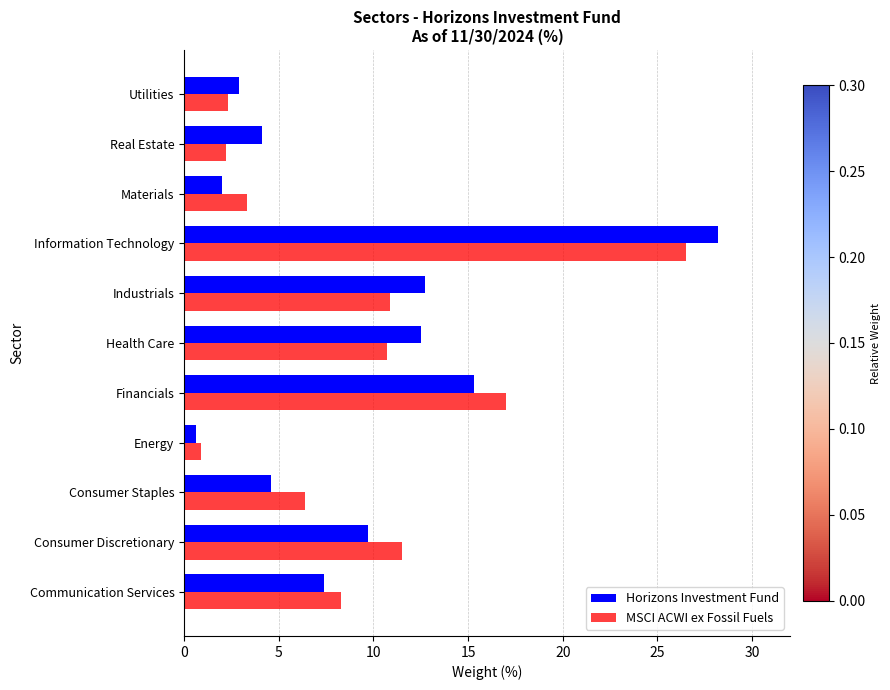

What is the difference between the maximum and minimum values in the MSCI ACWI ex Fossil Fuels series?

25.6